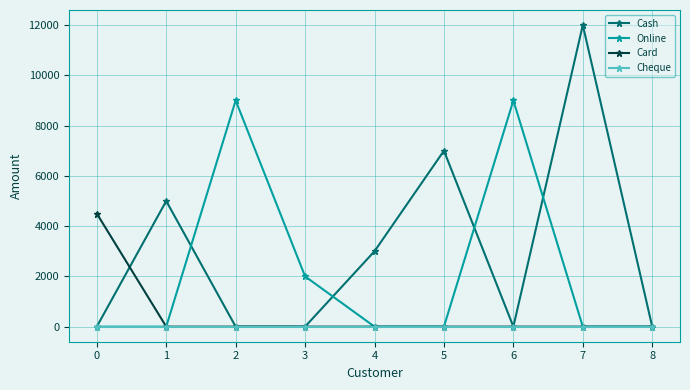

Rank the series by their average value, from lowest to highest.

Cheque, Card, Online, Cash